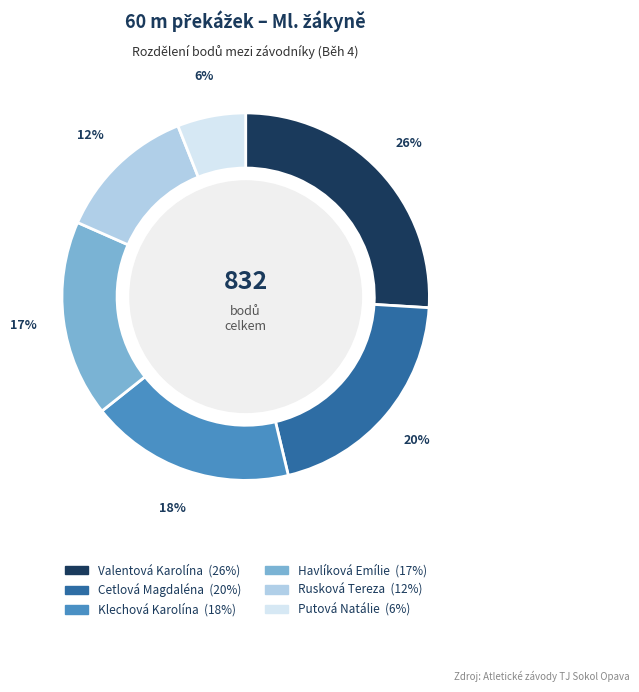

Which slice is the largest?

Valentová Karolína